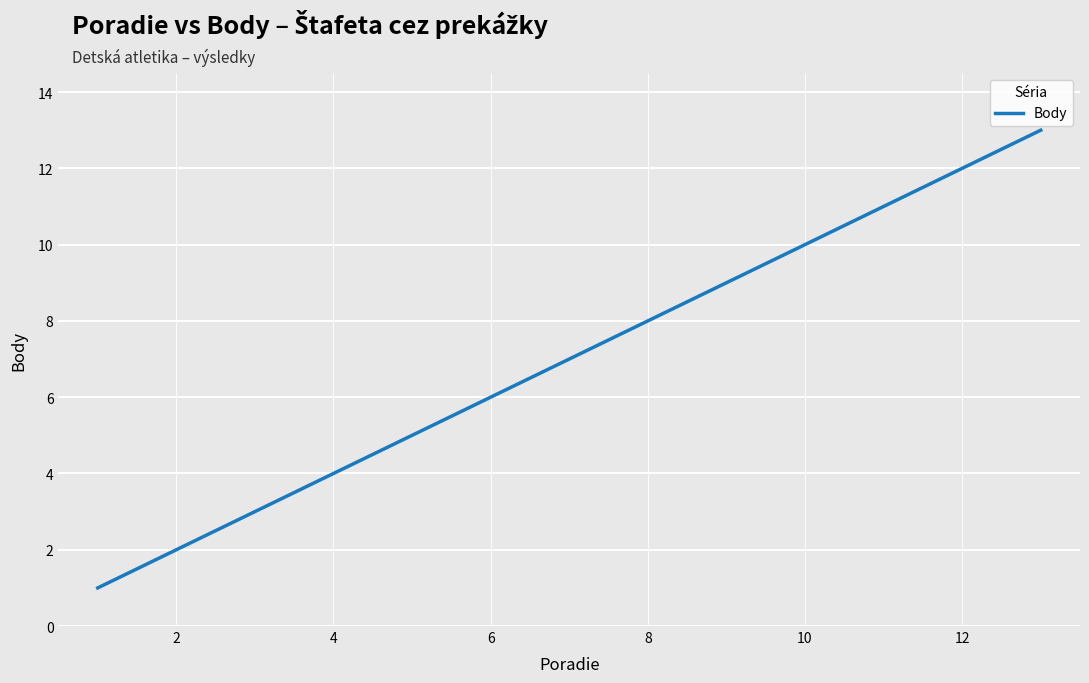

What is the minimum value shown in the chart?

1